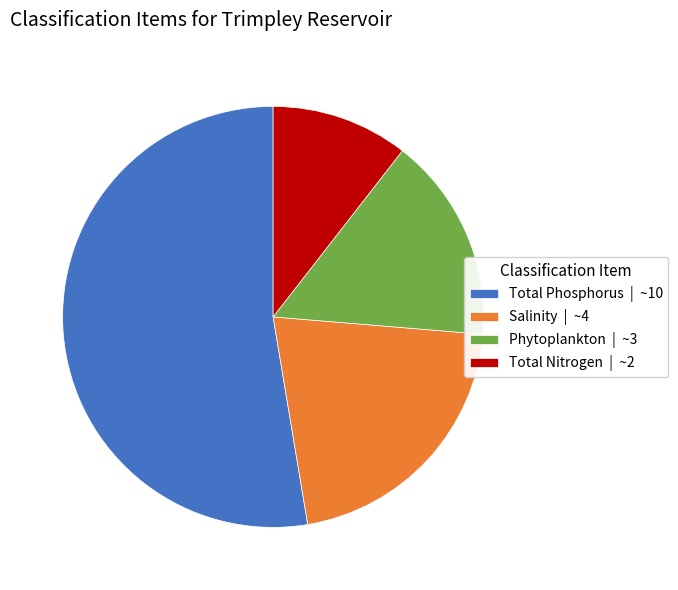

Do Total Nitrogen | ~2 and Total Phosphorus | ~10 together represent more than half of the pie?

Yes